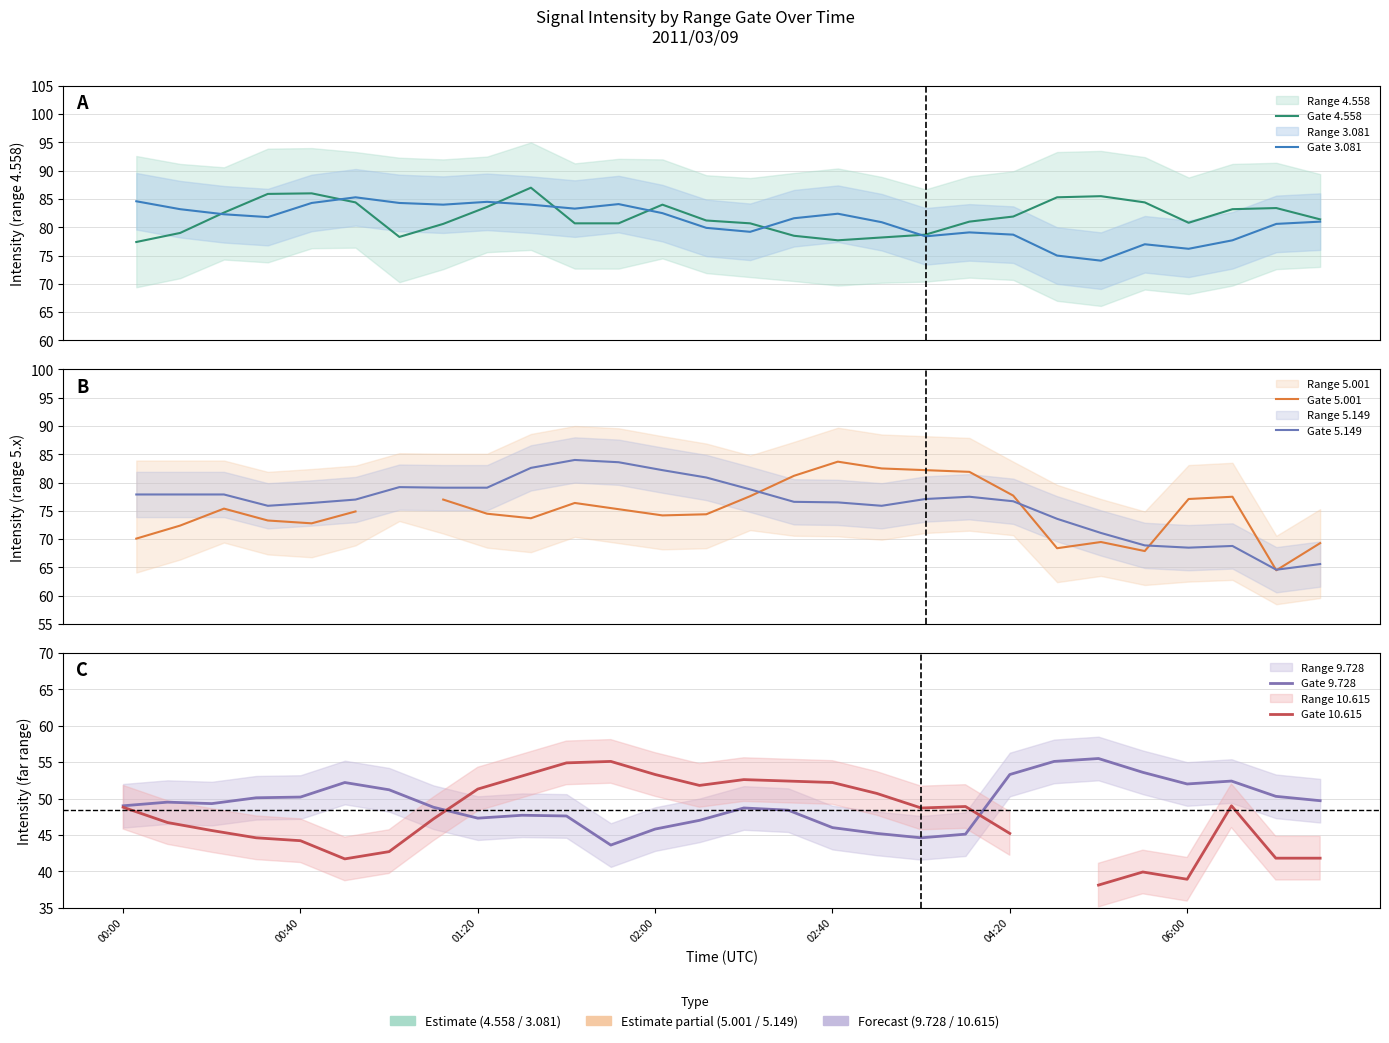

What are all the series names shown in the legend?

Gate 4.558, Gate 3.081, Gate 5.001, Gate 5.149, Gate 9.728, Gate 10.615